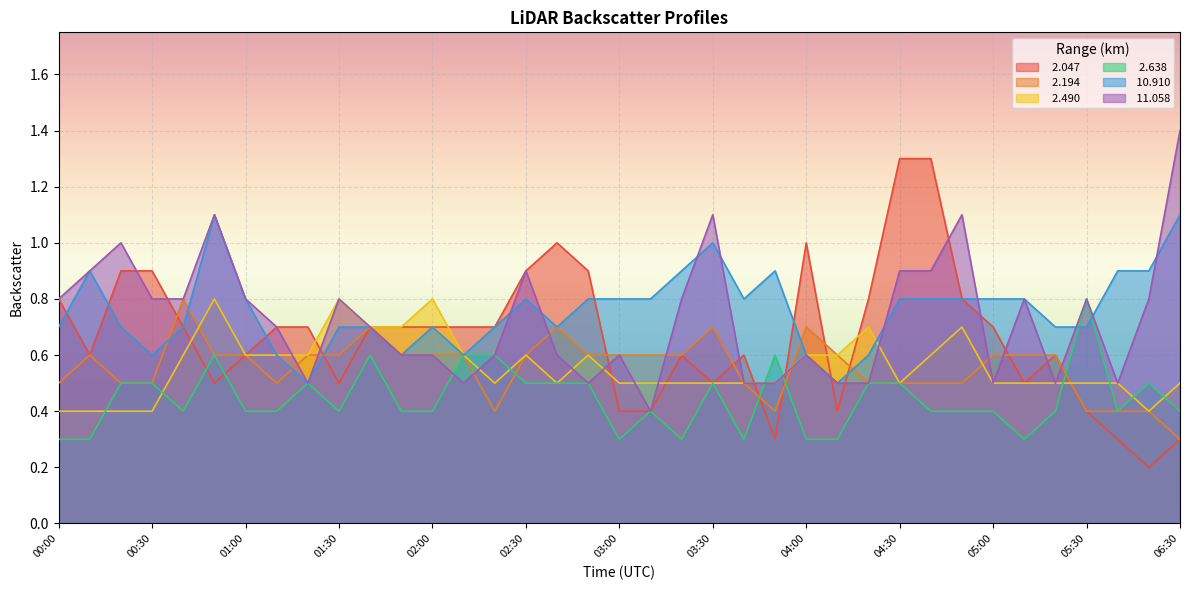

In   2.194, how many points are higher than both neighbors (excluding endpoints)?

6